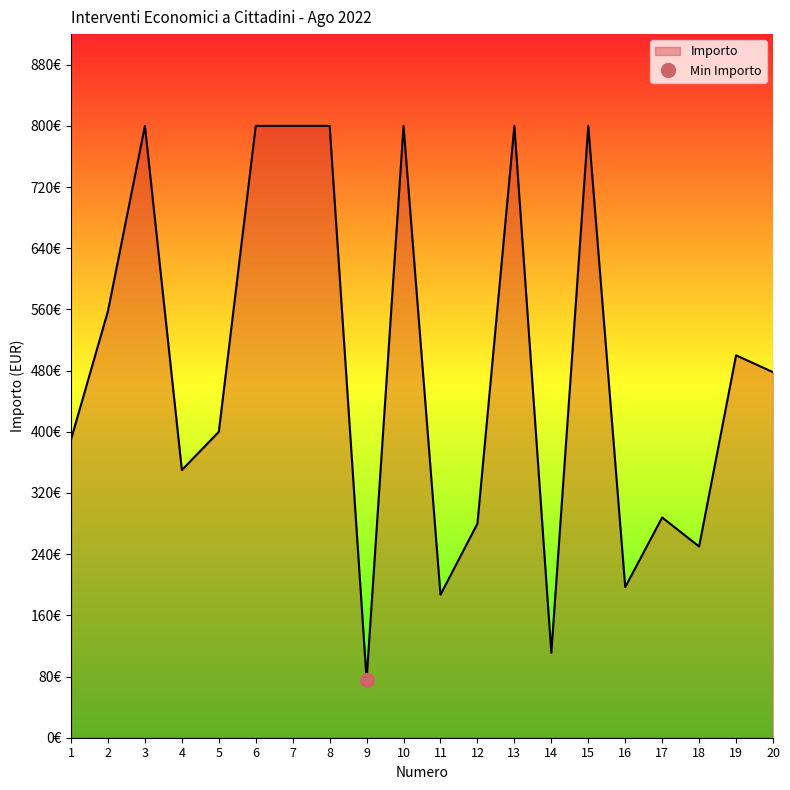

How many values are below 478?

10